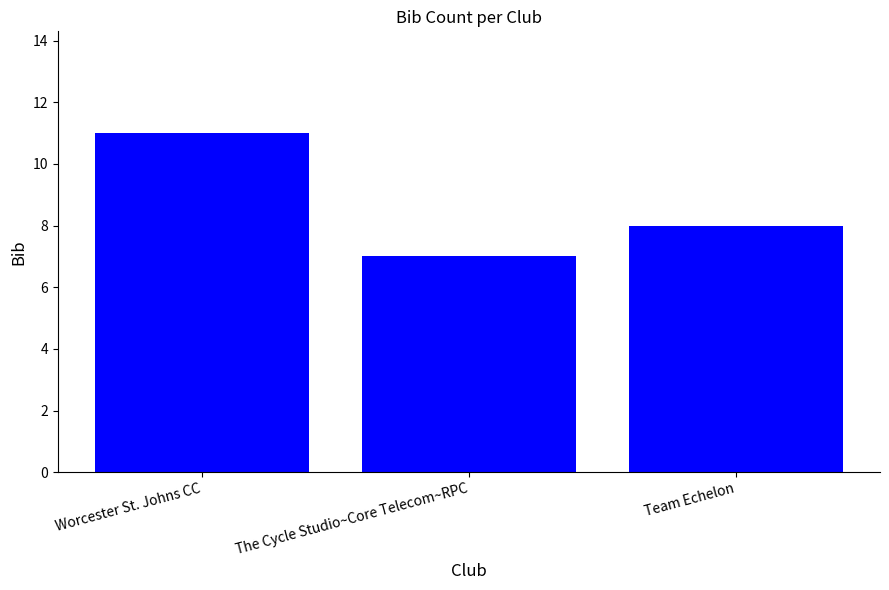

Which category has the highest value across all series?

Worcester St. Johns CC